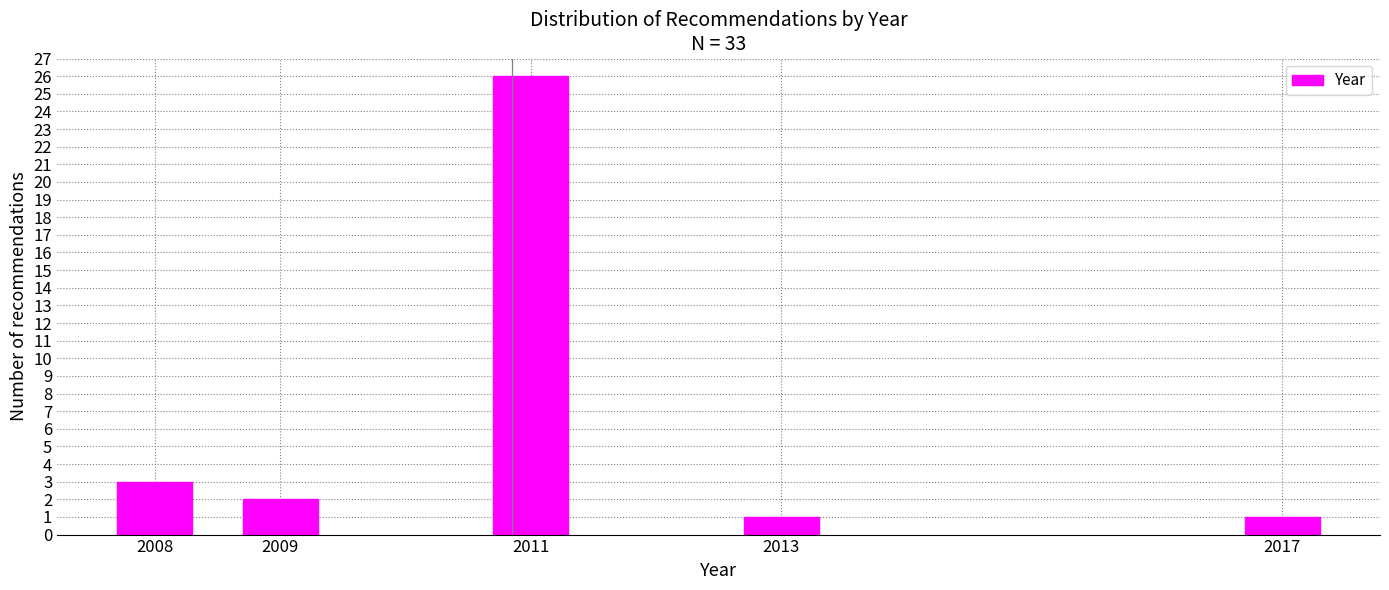

Reading left to right, list all the values displayed in this chart.

3	2	26	1	1